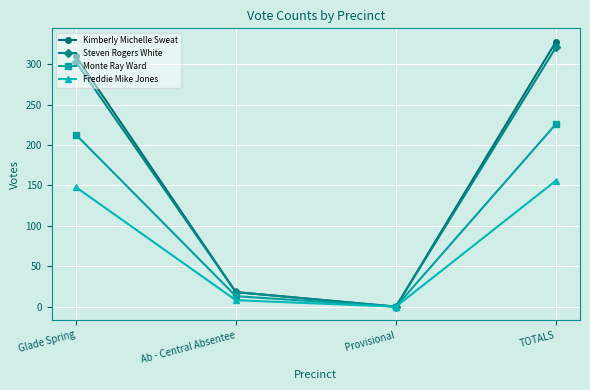

Does the chart display data point markers on the line(s)?

Yes